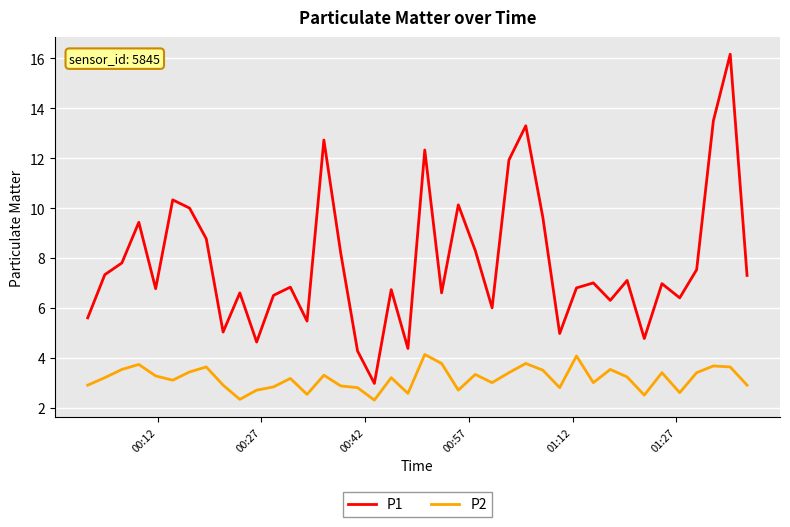

What is the difference between the maximum and minimum values in the P1 series?

13.2